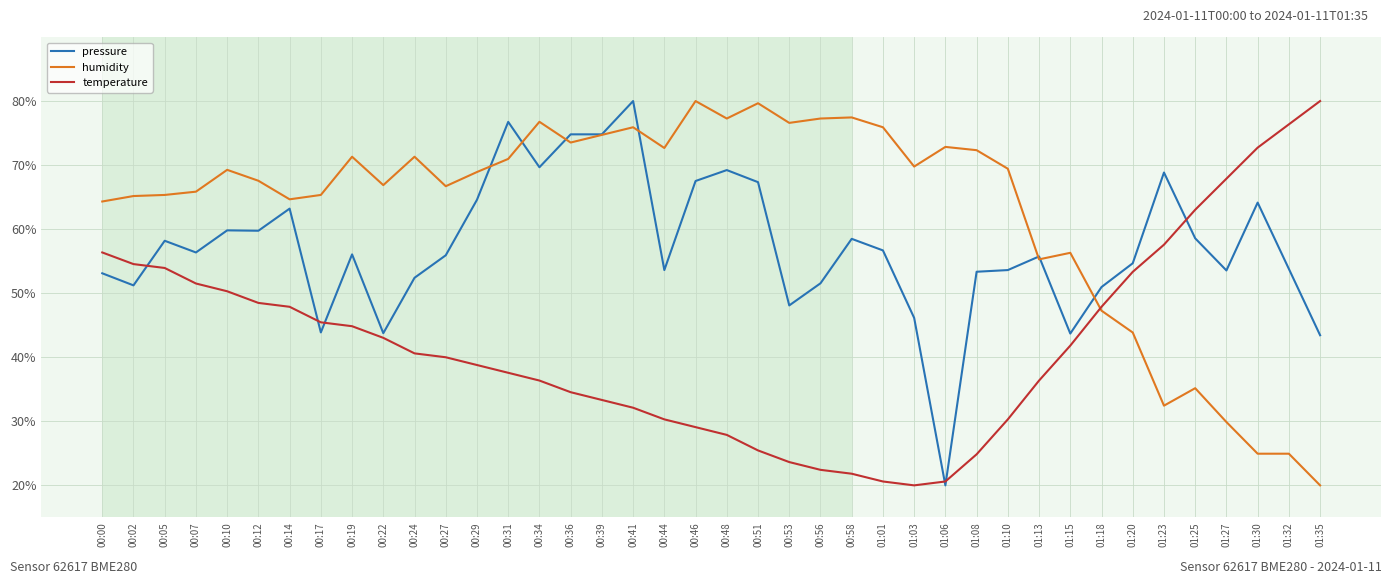

What is the spread (max minus min) of values at 00:44?

42.4